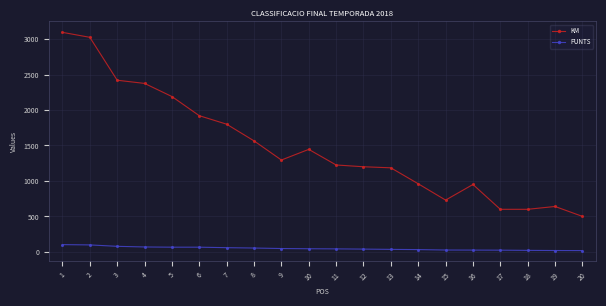

Between 3 and 15, which series saw the biggest shift?

KM